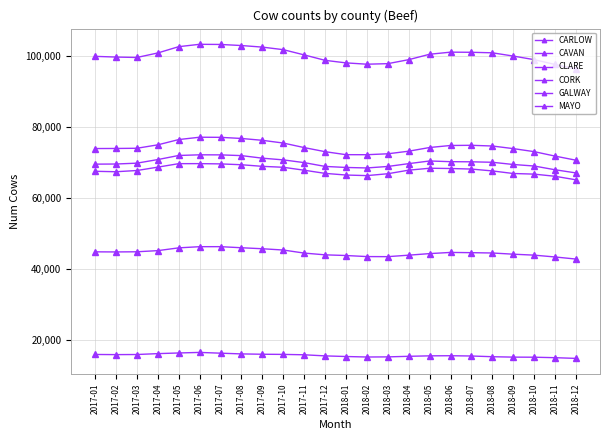

Reading right to left, list all the values displayed in this chart.

CARLOW: 14796	14995	15129	15154	15268	15470	15546	15512	15384	15221	15186	15326	15500	15813	15922	15964	16058	16265	16480	16322	16138	15890	15860	15902
CAVAN: 42780	43370	43883	44155	44490	44581	44650	44317	43877	43459	43481	43780	43971	44465	45327	45687	45968	46274	46267	45937	45154	44833	44788	44816
CLARE: 67051	67940	68994	69427	70050	70180	70218	70415	69664	68871	68447	68590	68881	69953	70725	71204	71926	72134	72151	71964	70812	69800	69559	69522
CORK: 65105	66103	66712	66886	67612	68137	68293	68366	67827	66819	66291	66457	66922	67814	68640	68903	69354	69593	69666	69659	68678	67727	67383	67511
GALWAY: 96308	97602	98962	99972	100891	101035	101075	100483	98957	97832	97680	98053	98769	100302	101777	102495	102940	103242	103286	102620	100848	99573	99691	99892
MAYO: 70631	71788	73045	73898	74633	74830	74779	74208	73171	72438	72181	72190	73035	74188	75468	76237	76757	77076	77108	76446	74961	73997	73939	73917